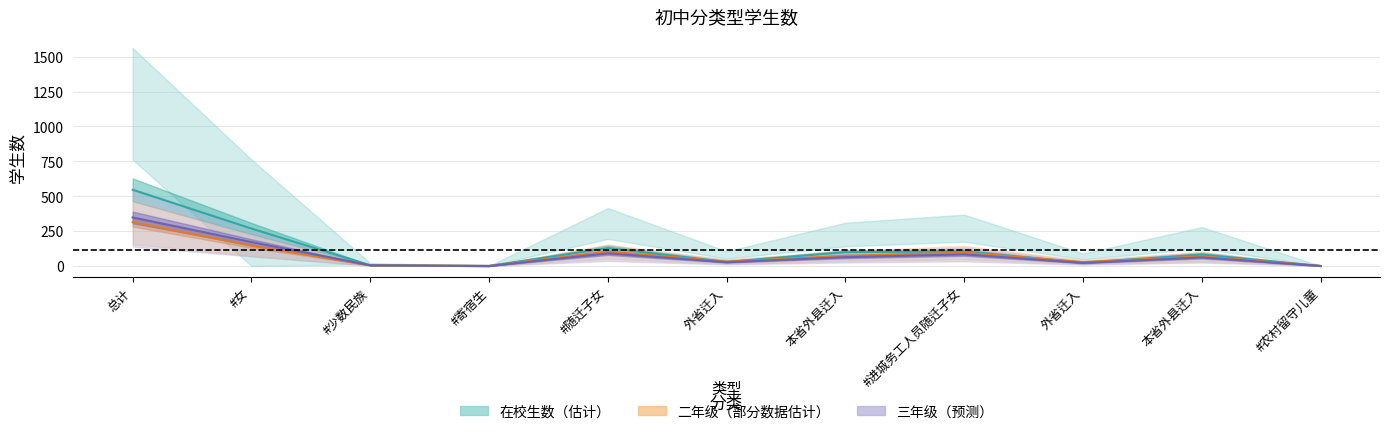

Which label corresponds to the smallest value in the chart?

#寄宿生